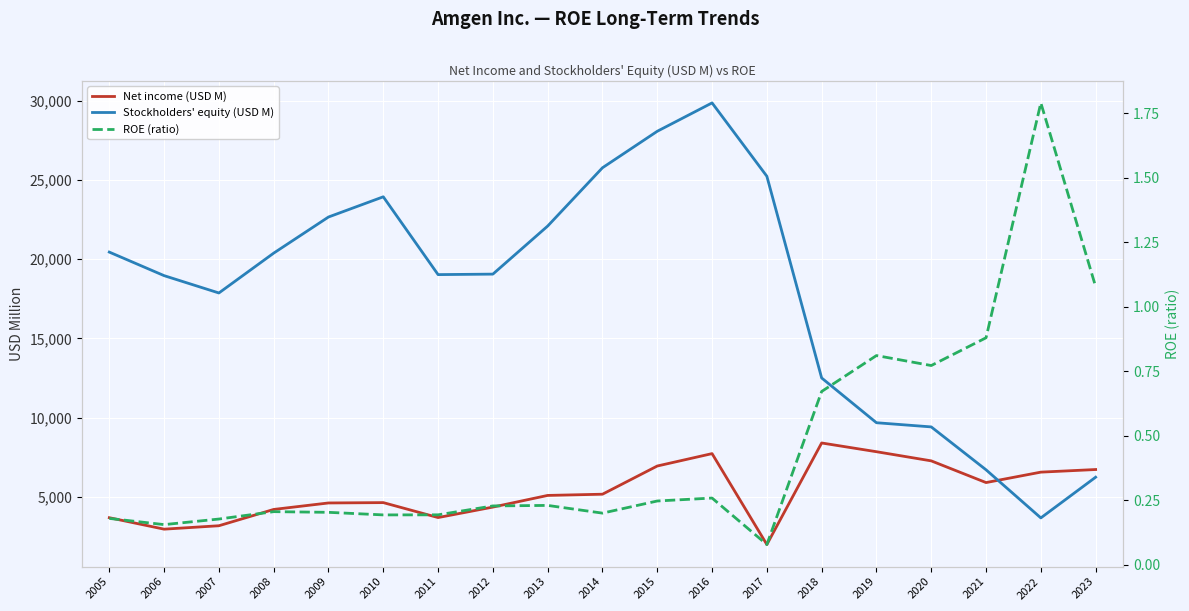

How many lines are shown in the chart?

3